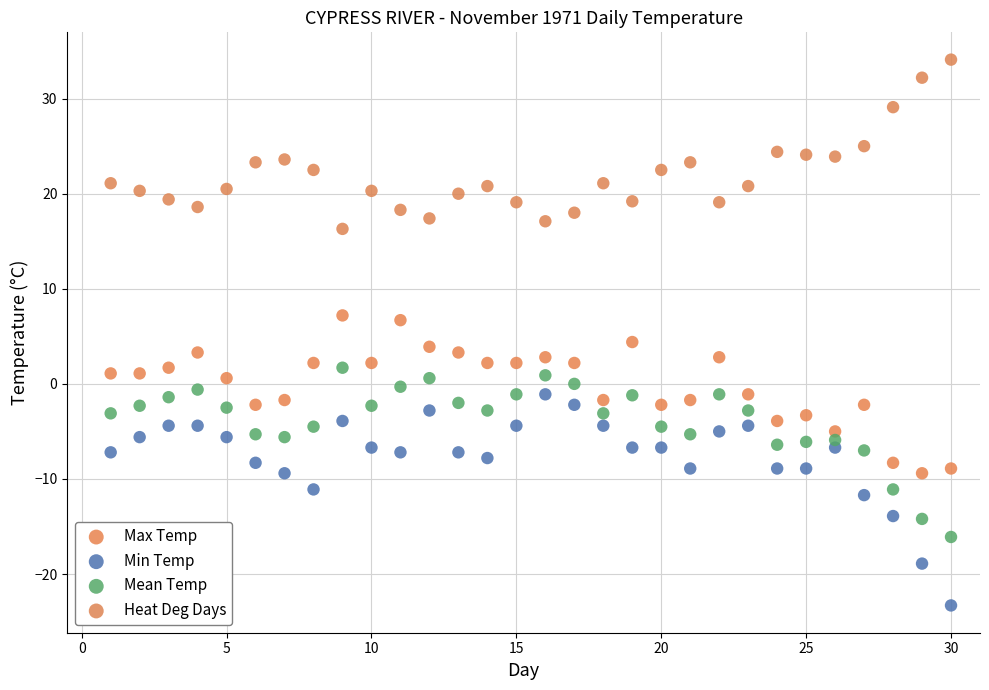

Which series contains the lowest Y value?

Min Temp